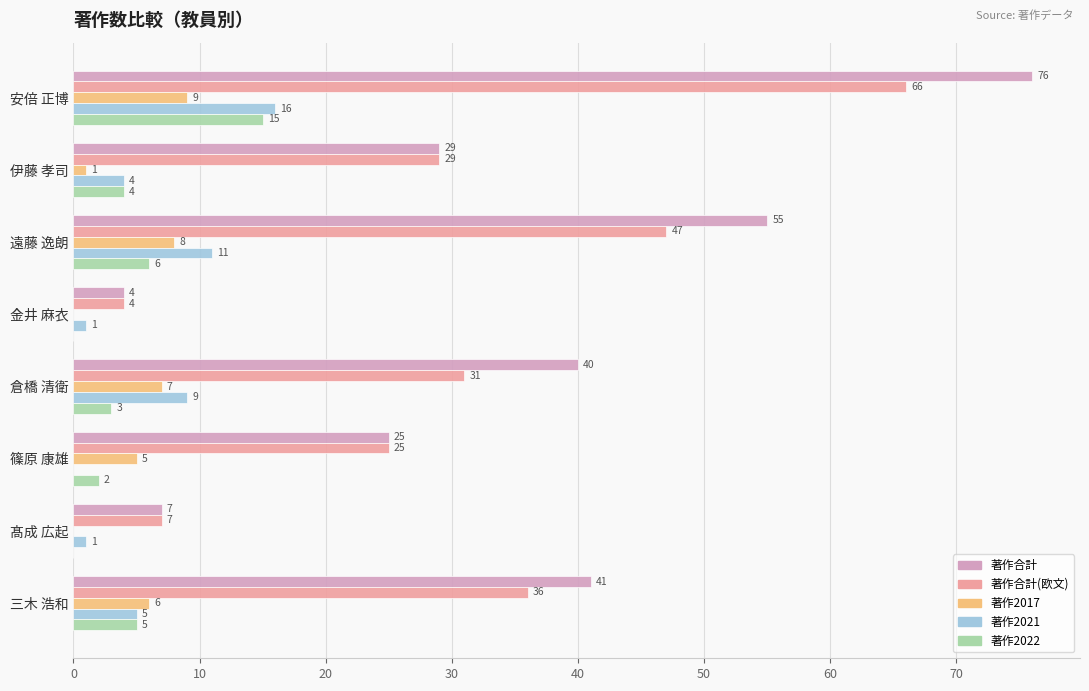

How many 著作2017 values are between 1 and 8?

5